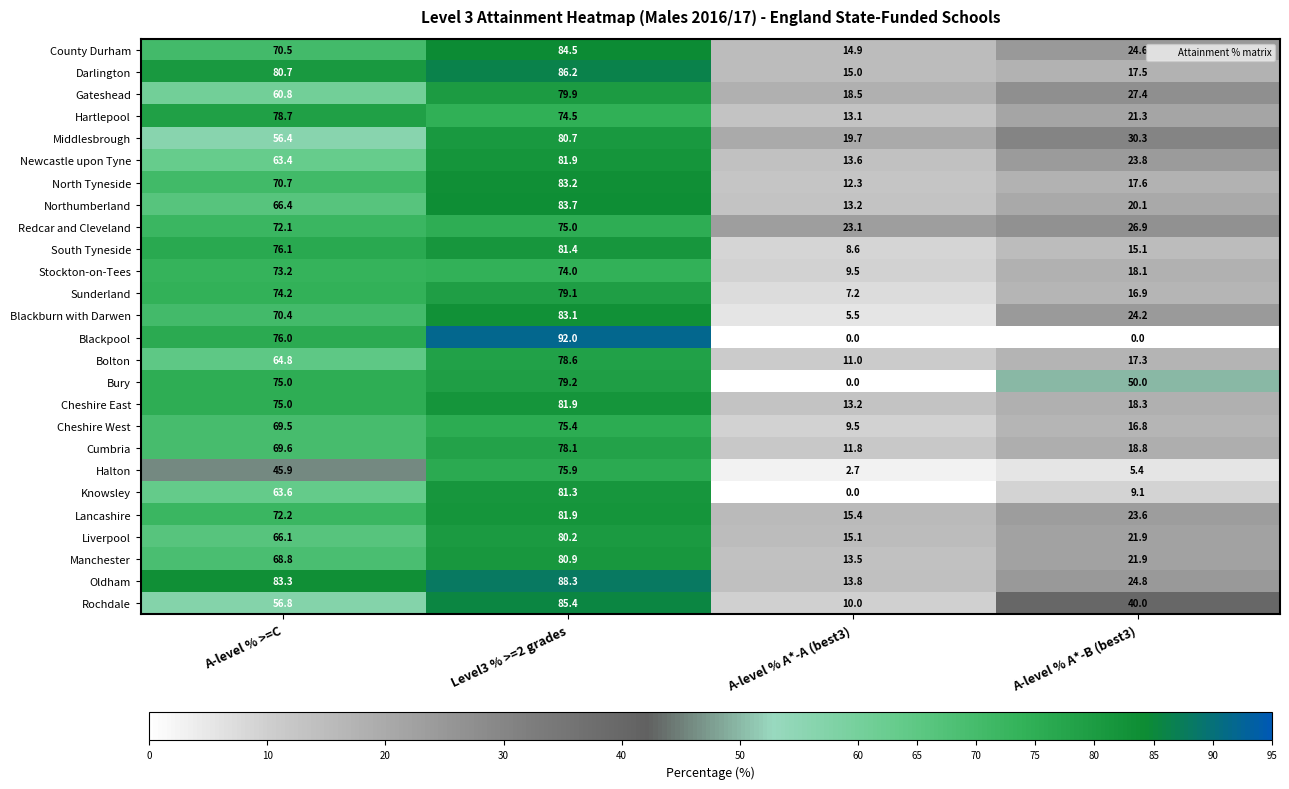

Which series has the largest range (max minus min)?

Blackpool